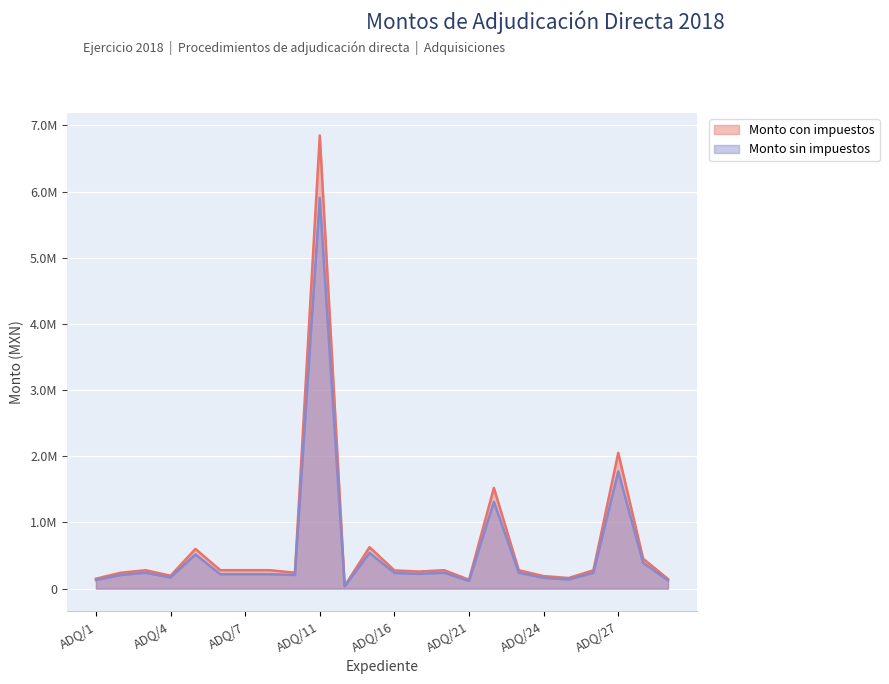

What is the average value of the Monto con impuestos series?

669840.1